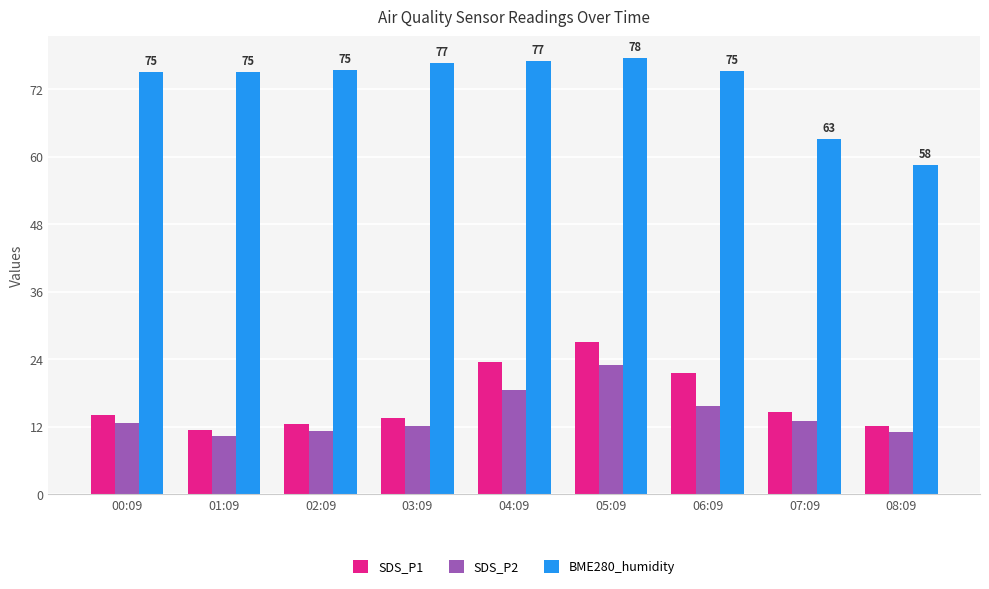

List the series in order of their peak value, lowest first.

SDS_P2, SDS_P1, BME280_humidity